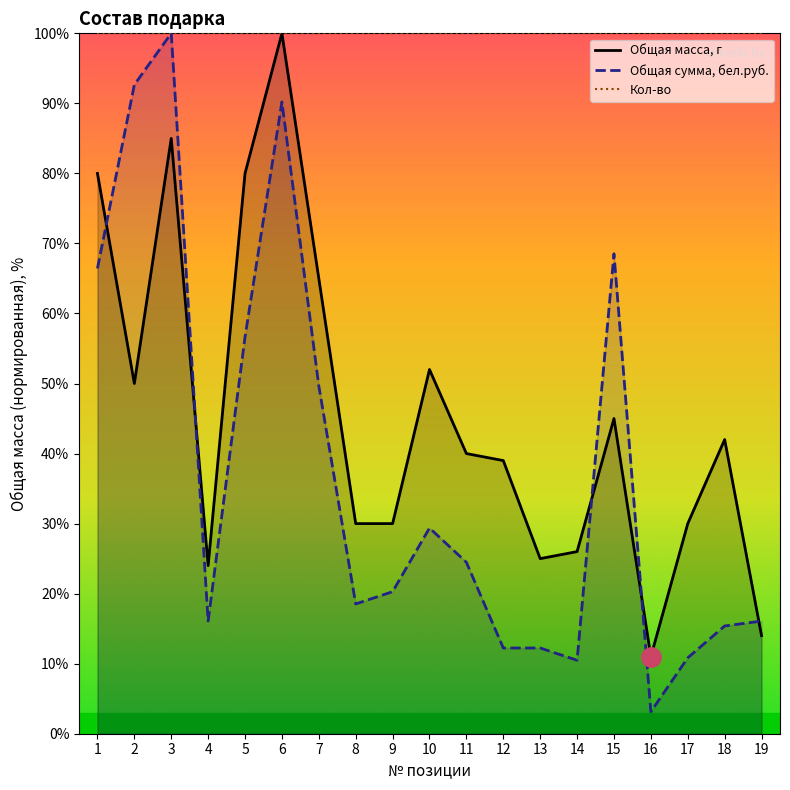

Which category has the lowest value in the Общая масса, г series?

16